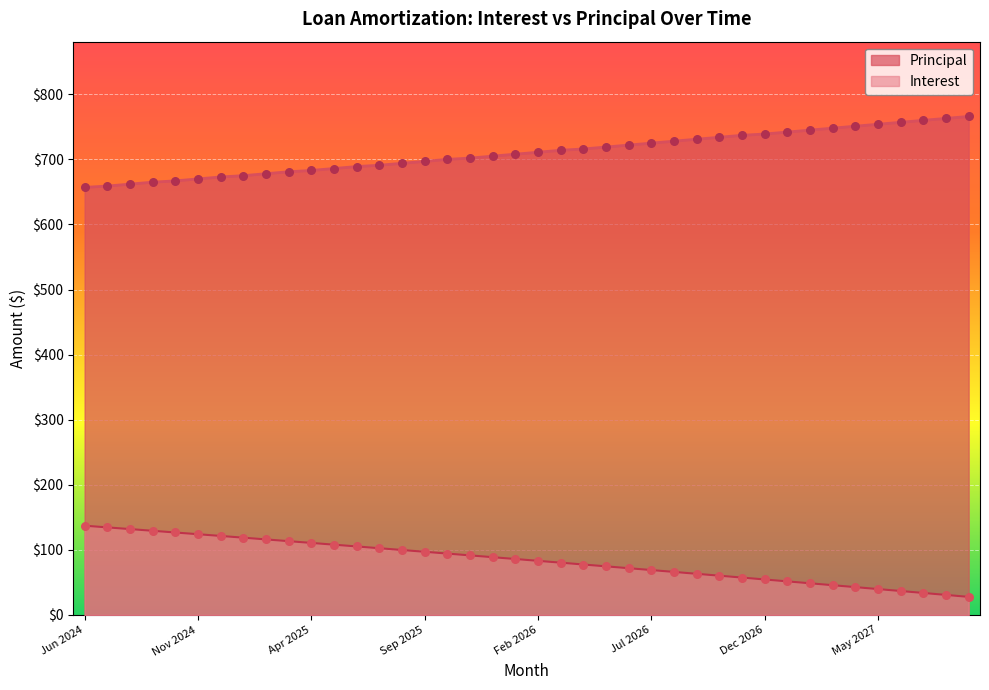

At which category is the sum across all series the highest?

Nov 2026